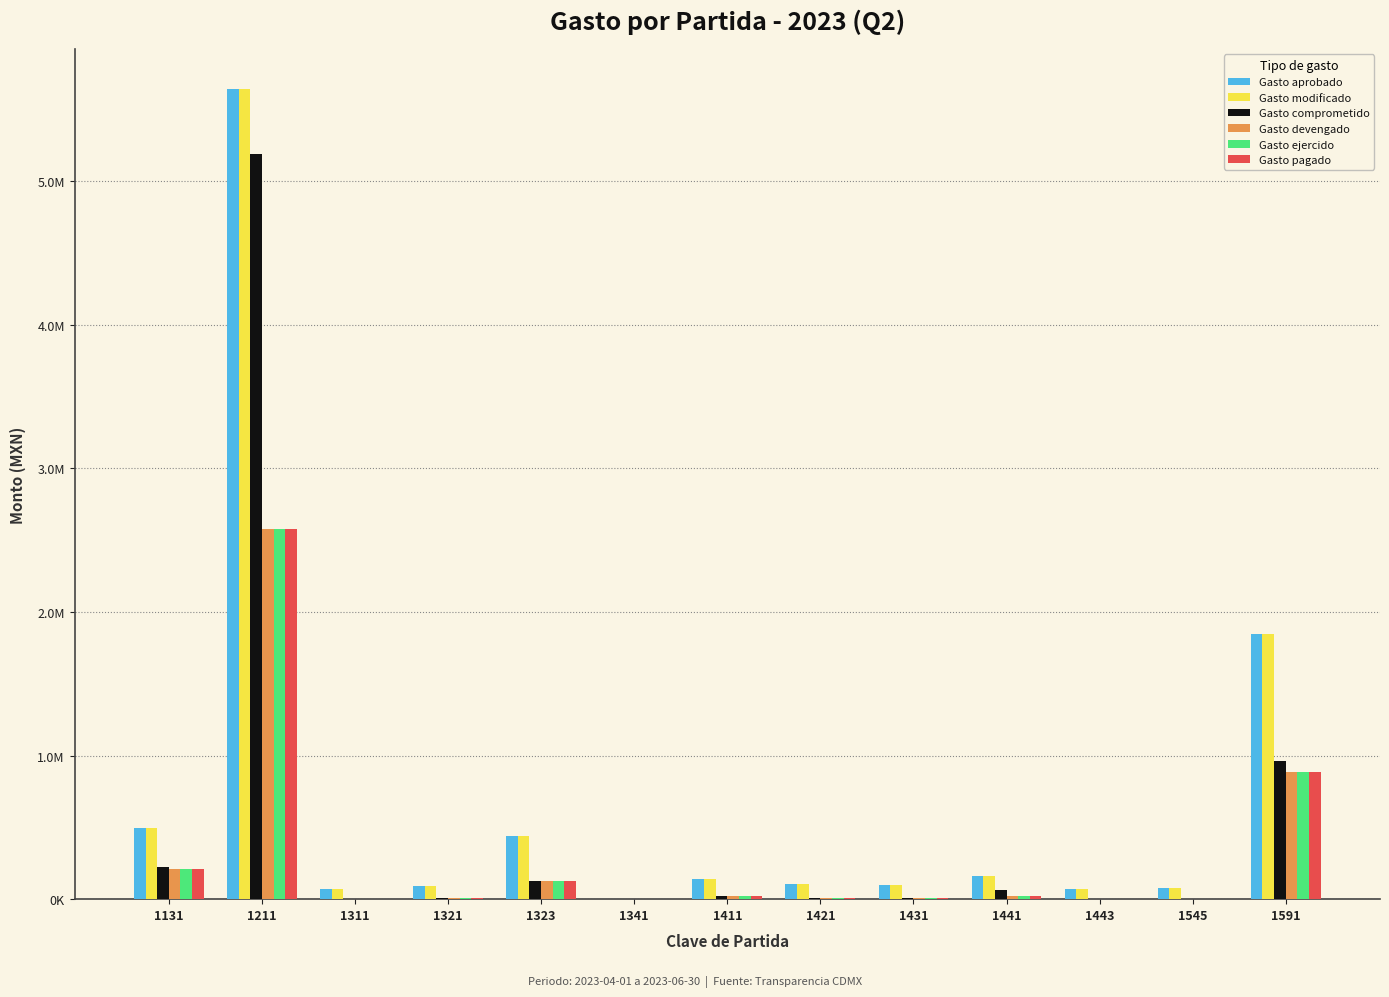

What are all the series names shown in the legend?

Gasto aprobado, Gasto modificado, Gasto comprometido, Gasto devengado, Gasto ejercido, Gasto pagado